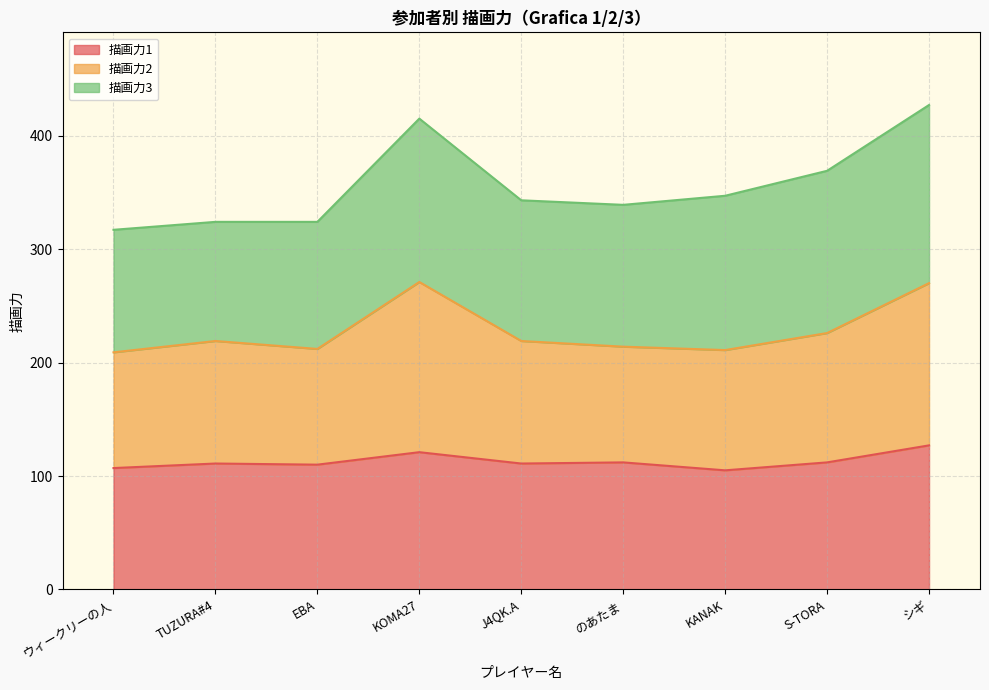

What is the minimum value for 描画力1?

105